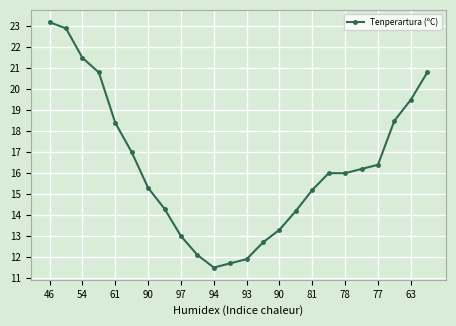

What is the minimum value shown in the chart?

11.5